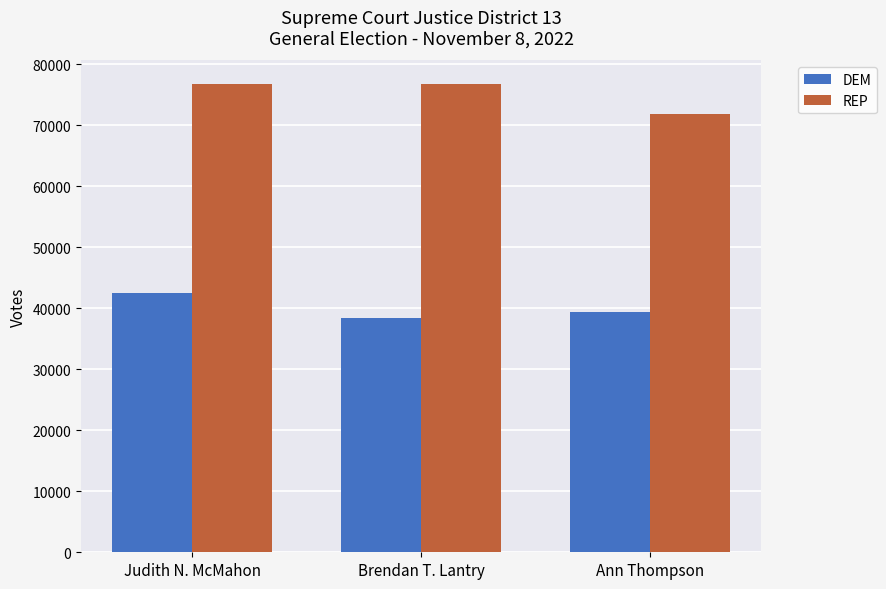

What is the label of the 2nd bar from the right?

Brendan T. Lantry